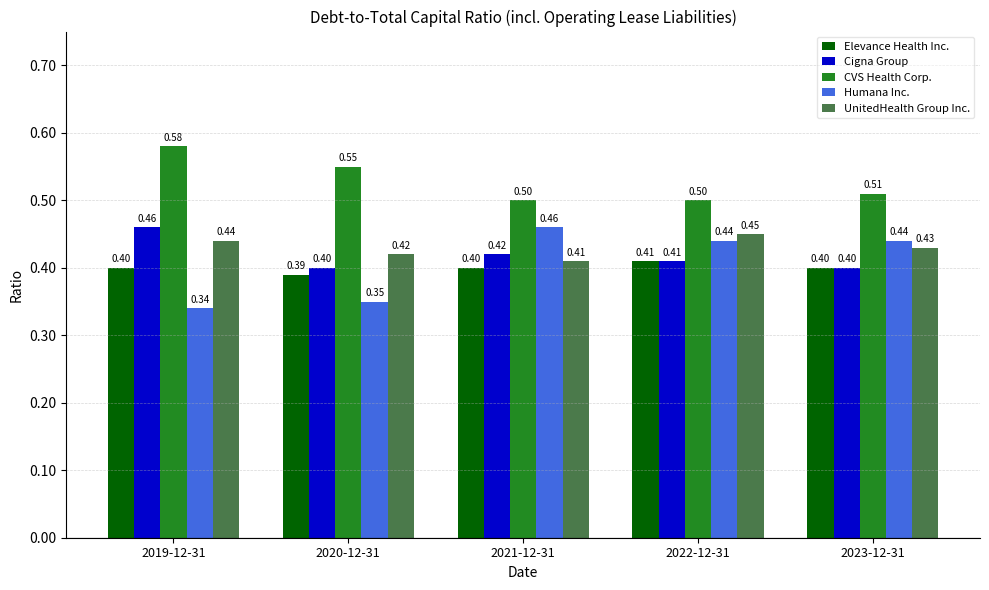

How many Elevance Health Inc. values are between 0 and 1?

5